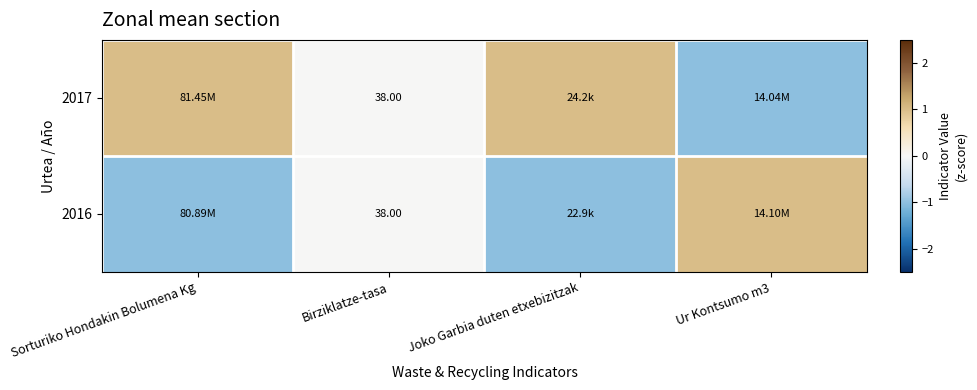

Is it true that 2016 equals 2 at Ur Kontsumo m3?

False